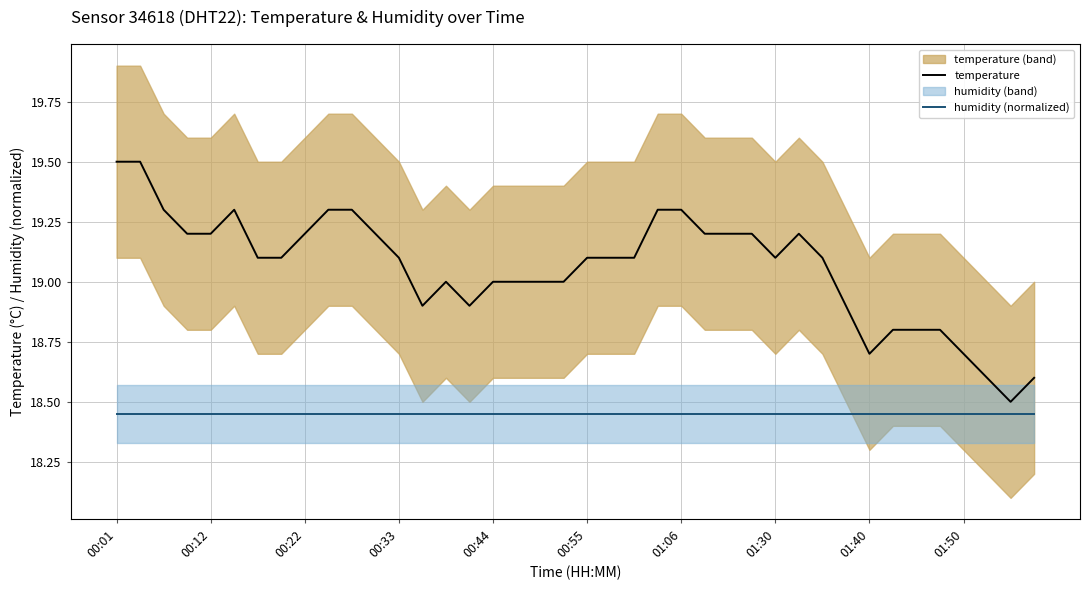

True or false: humidity (normalized) has more than 2 interior local peaks.

False